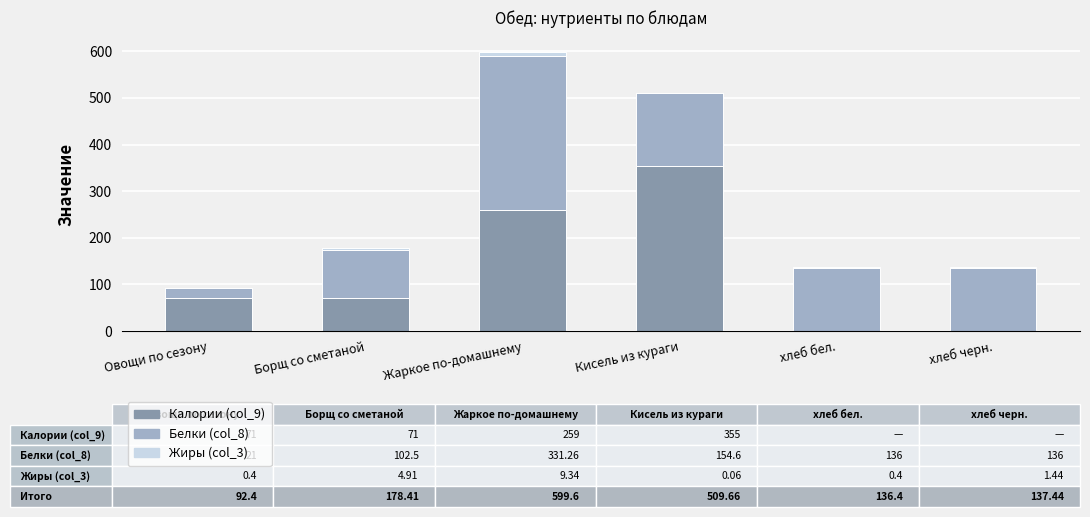

What is the sum of all Калории (col_9) values?

756.0